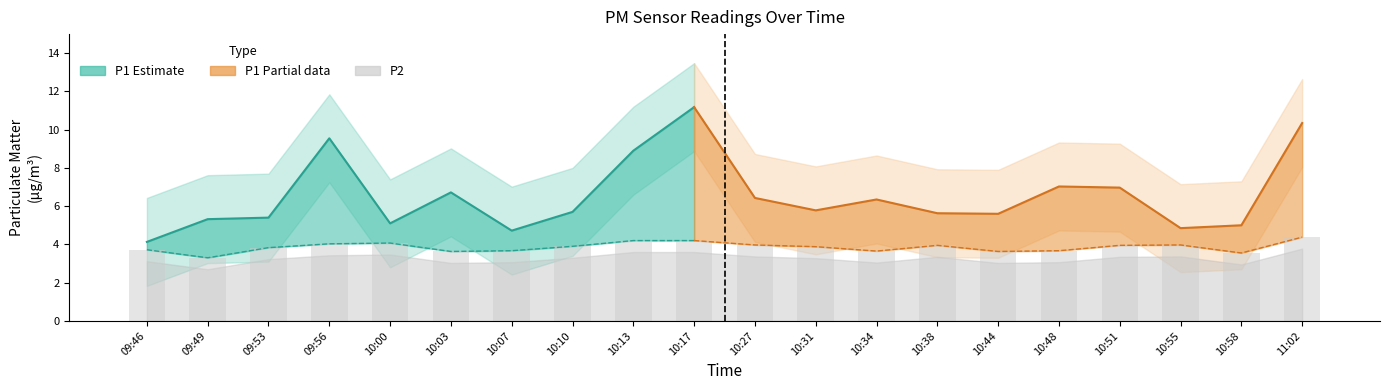

Which category has the lowest value across all series?

09:49